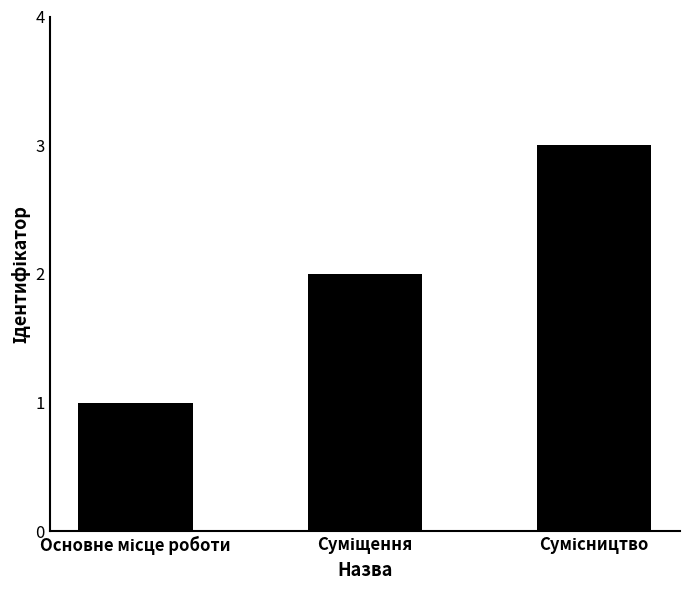

How many bars are there in total?

3